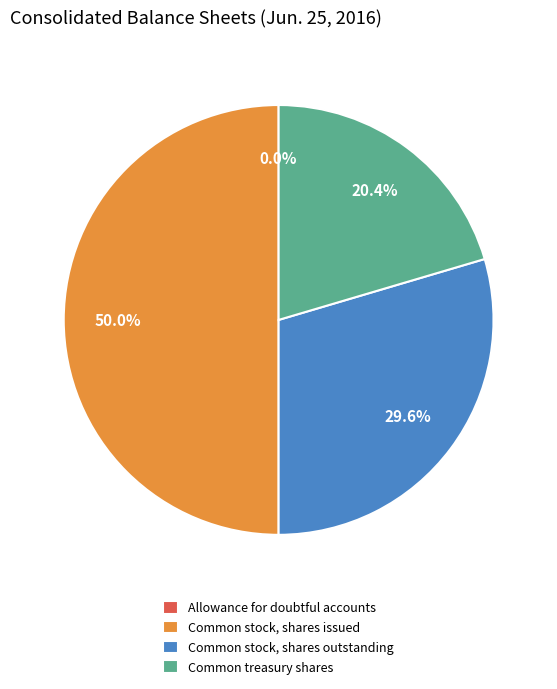

Combined, what portion of the pie is Common stock, shares issued and Common treasury shares?

70.4%